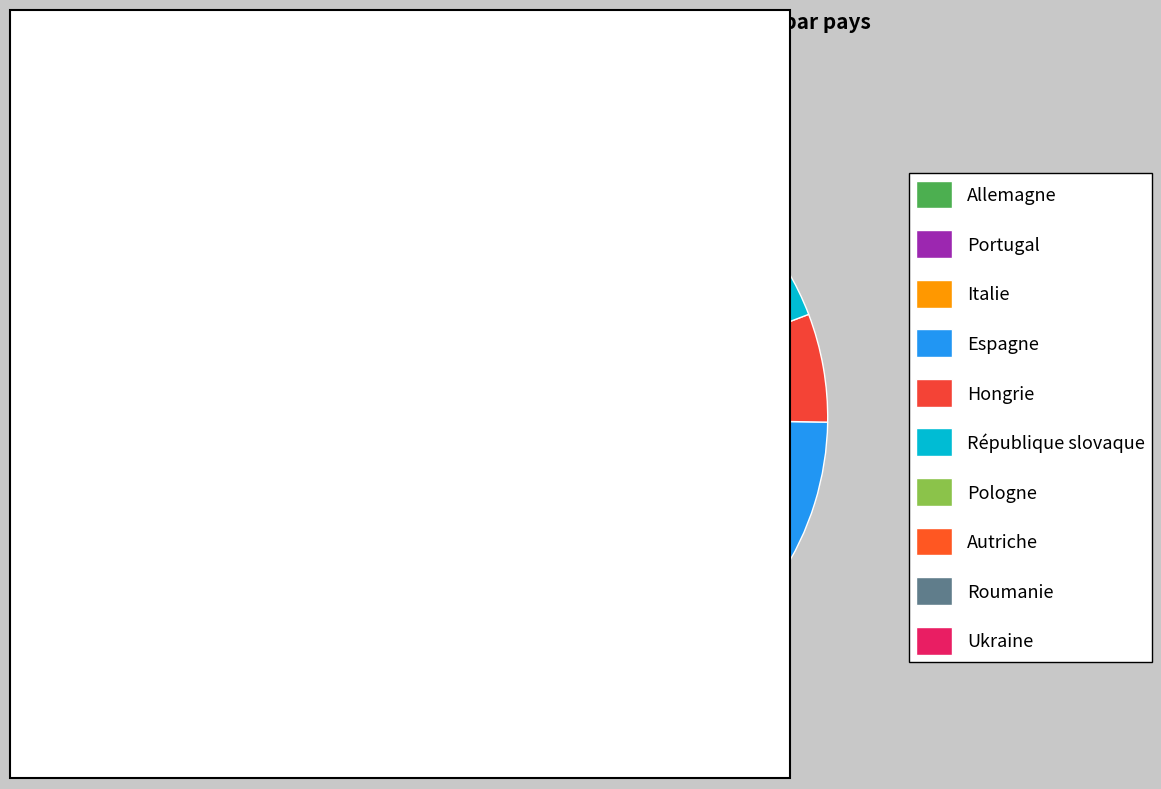

True or false: Roumanie accounts for 16% of the total.

False